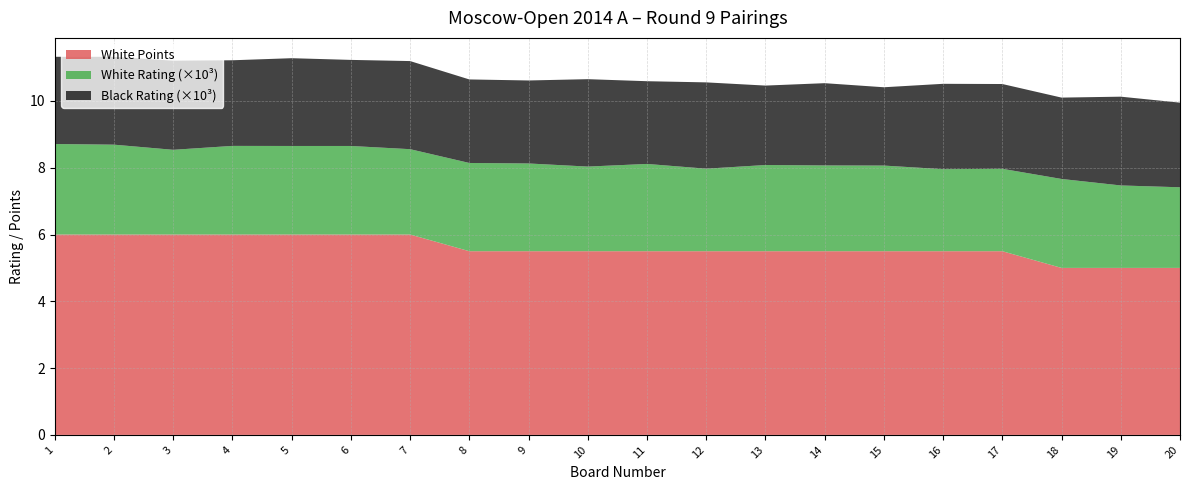

What is the total value across all series at 14?

10.5